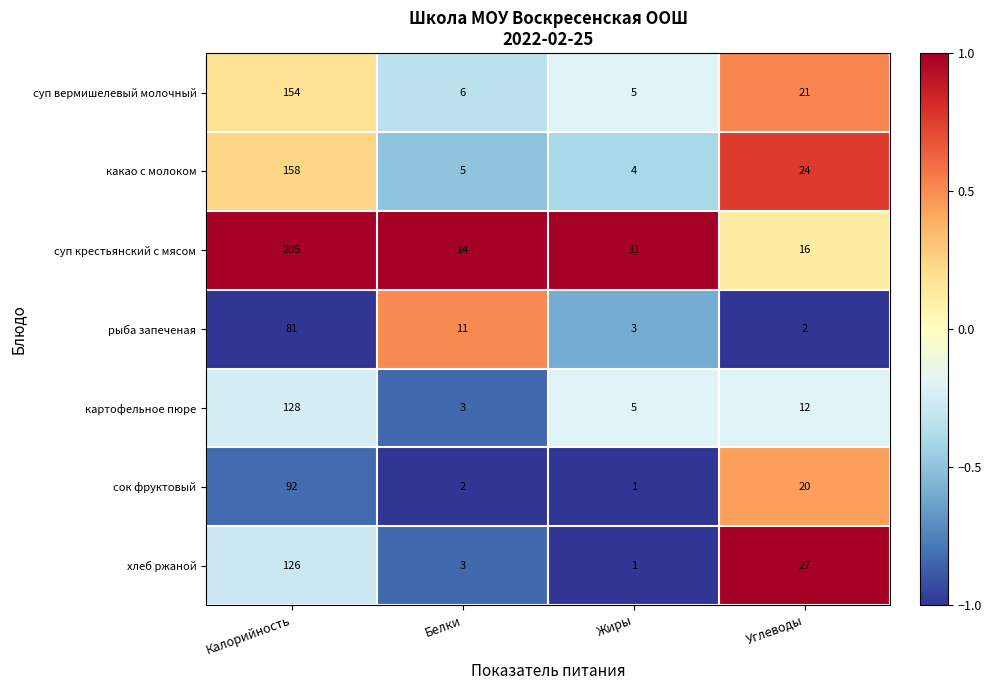

Which series has the widest spread of values?

суп крестьянский с мясом